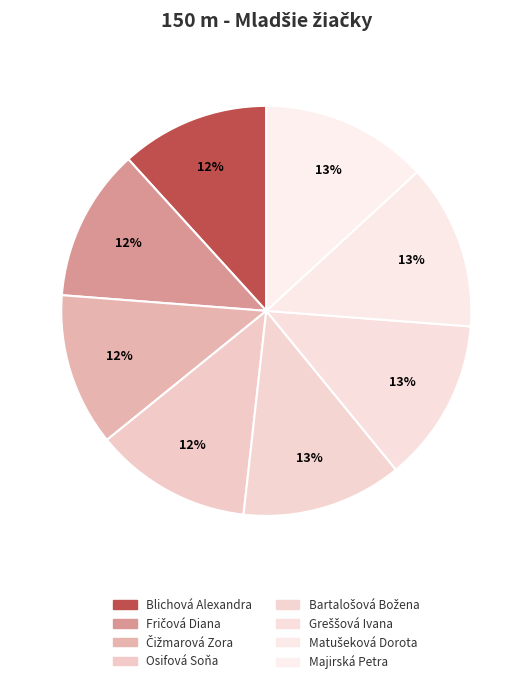

How many segments does this pie chart have?

8